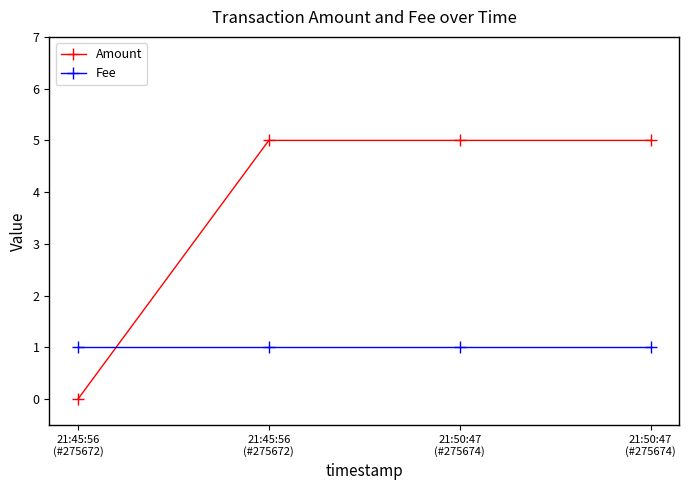

What is the maximum value for Amount?

5